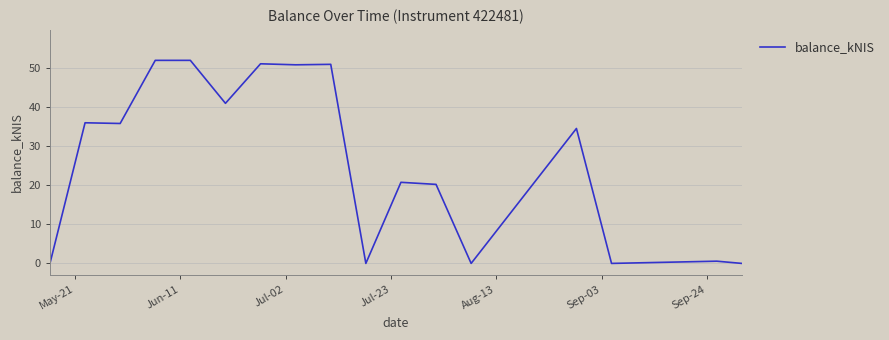

What is the maximum value shown in the chart?

52.0